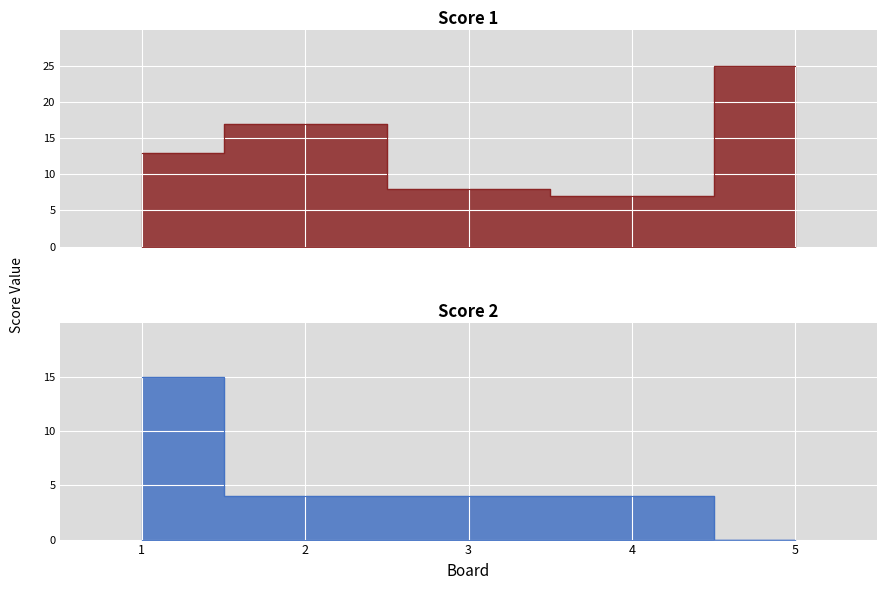

Which series has the widest spread of values?

Score 1